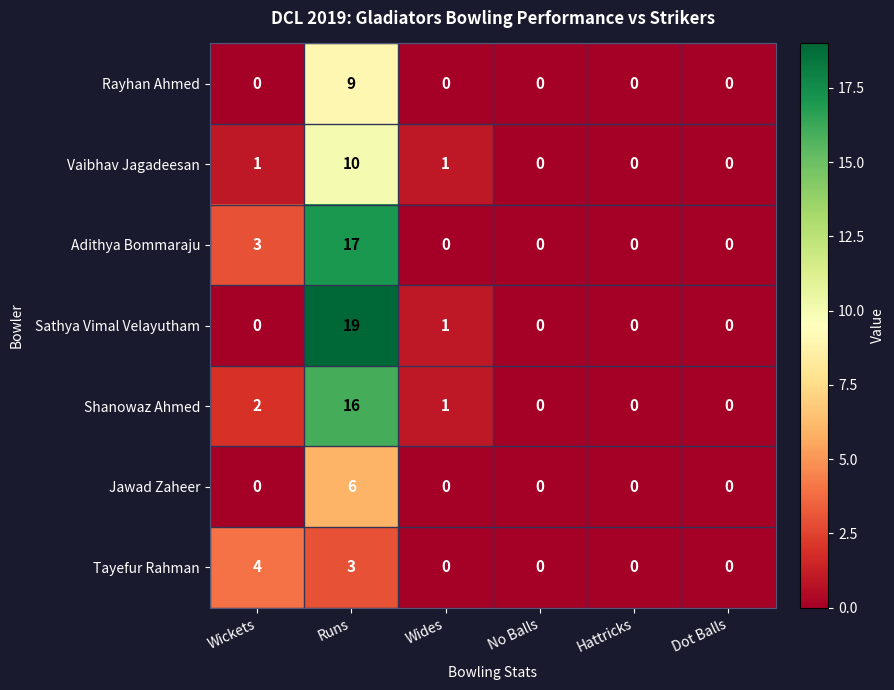

What is the difference between the second highest and minimum values in the Adithya Bommaraju series?

3